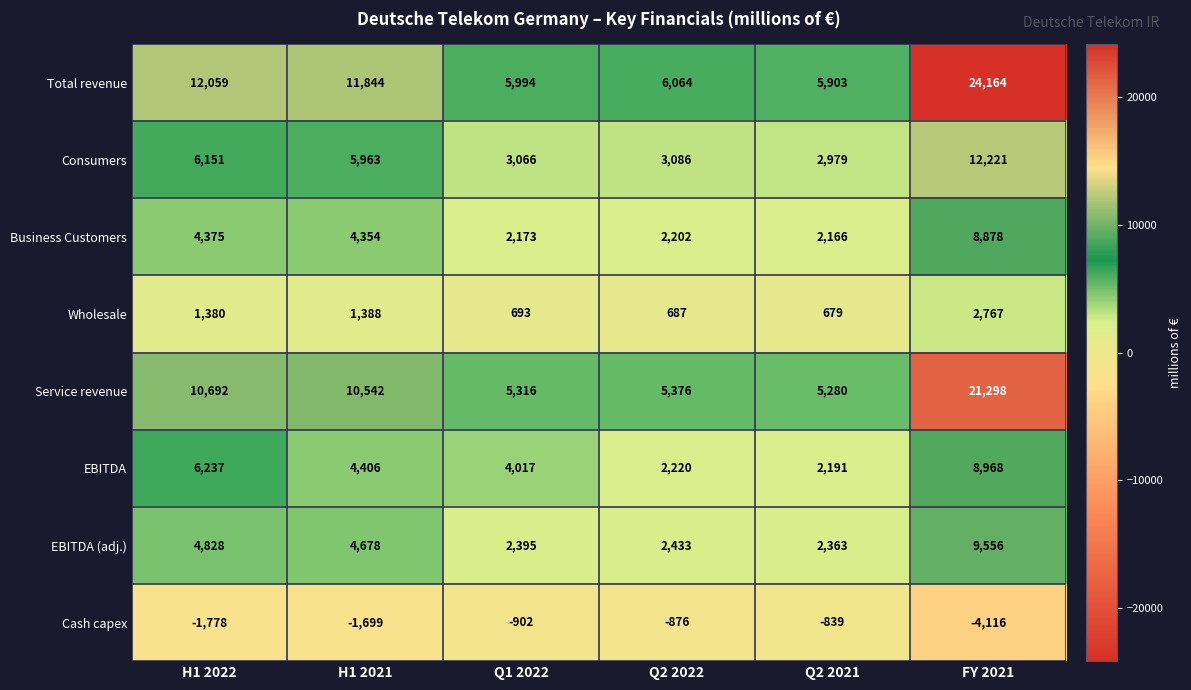

What value does the Business Customers series have at Q1 2022, to the nearest 50?

2150